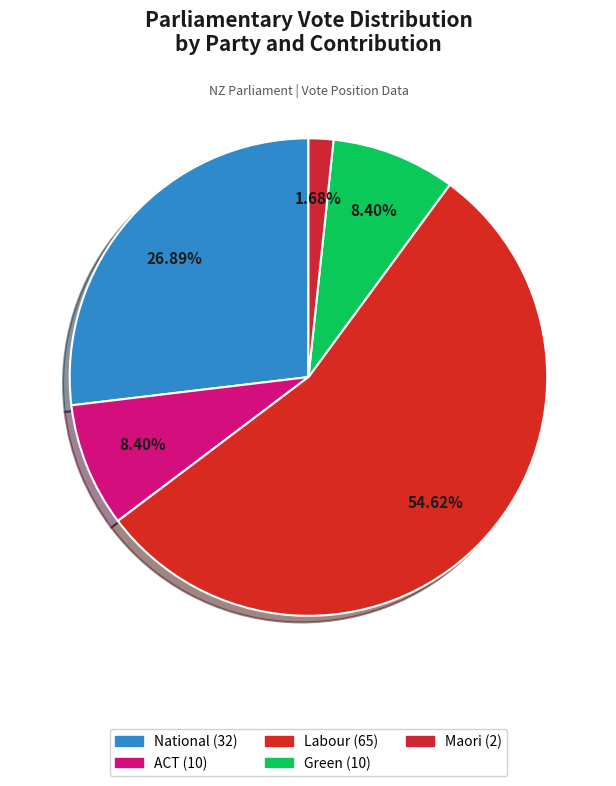

True or false: ACT accounts for 8% of the total.

True